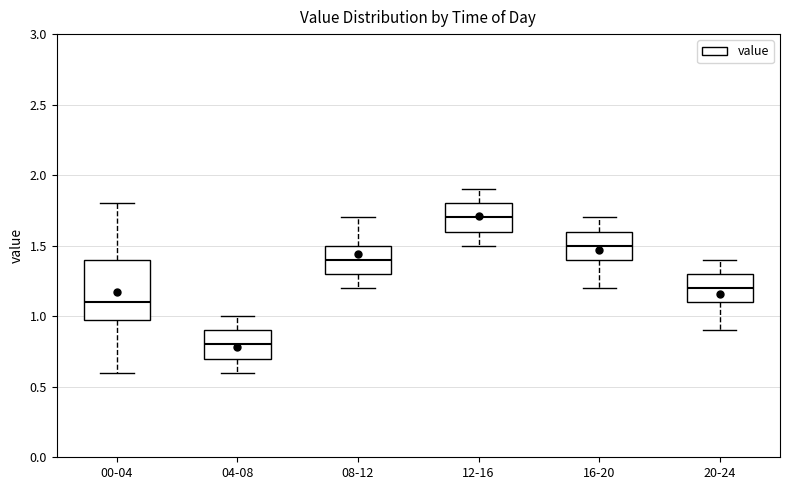

Where does the lower whisker of the box for 20-24 end on the y-axis? The values are not printed on the chart, so give them approximately, as read against the axis.

0.9